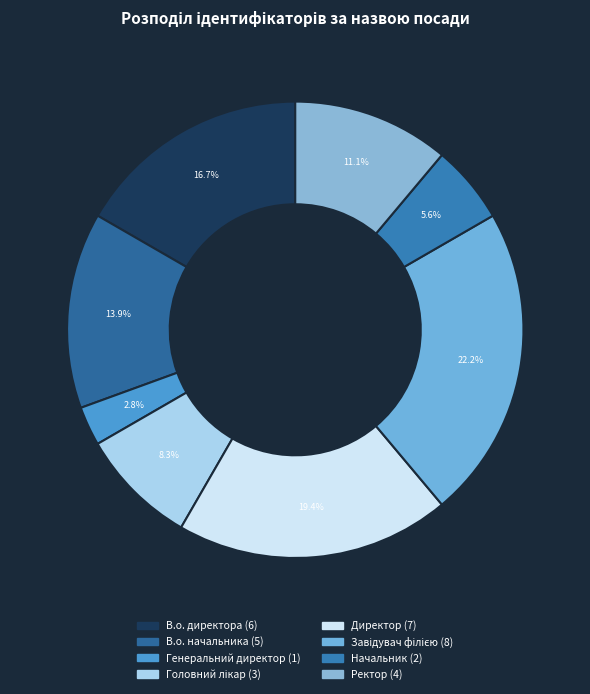

Rank the categories by value from highest to lowest.

Завідувач філією, Директор, В.о. директора, В.о. начальника, Ректор, Головний лікар, Начальник, Генеральний директор